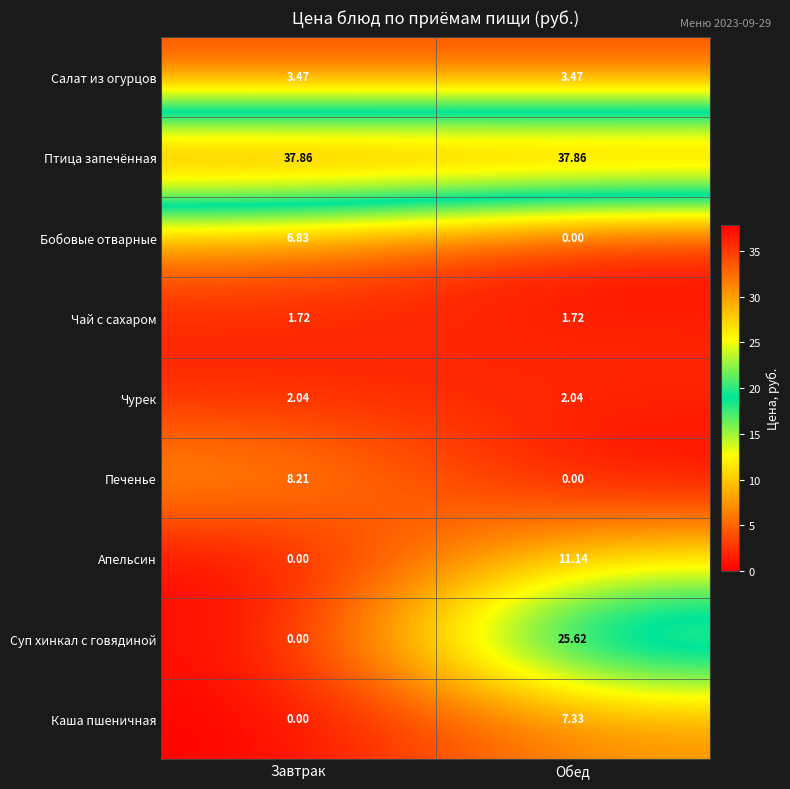

What is the greatest value displayed?

37.9